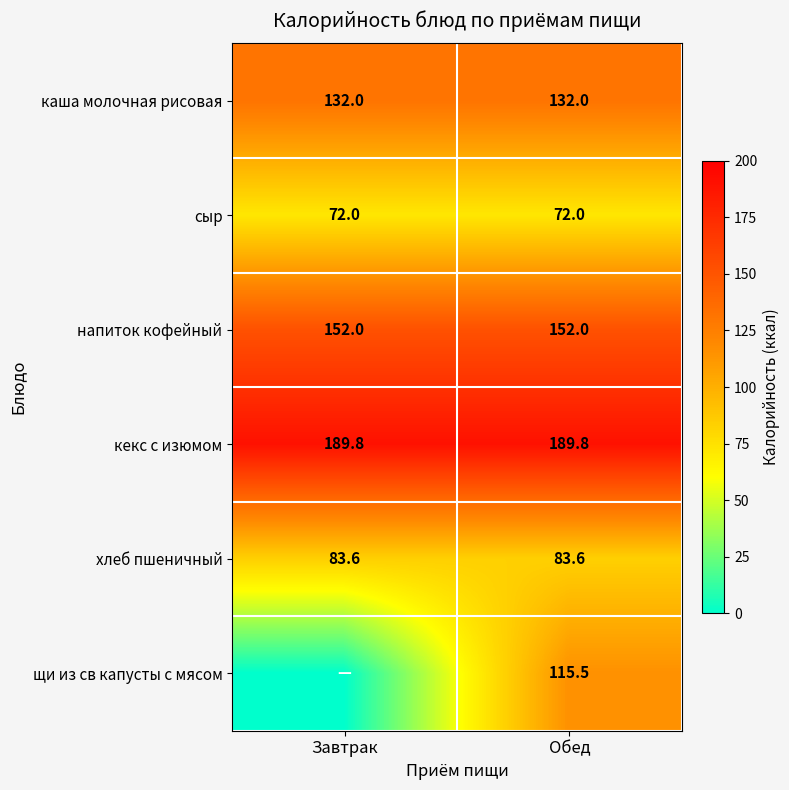

What is the sum of all кекс с изюмом values?

379.6